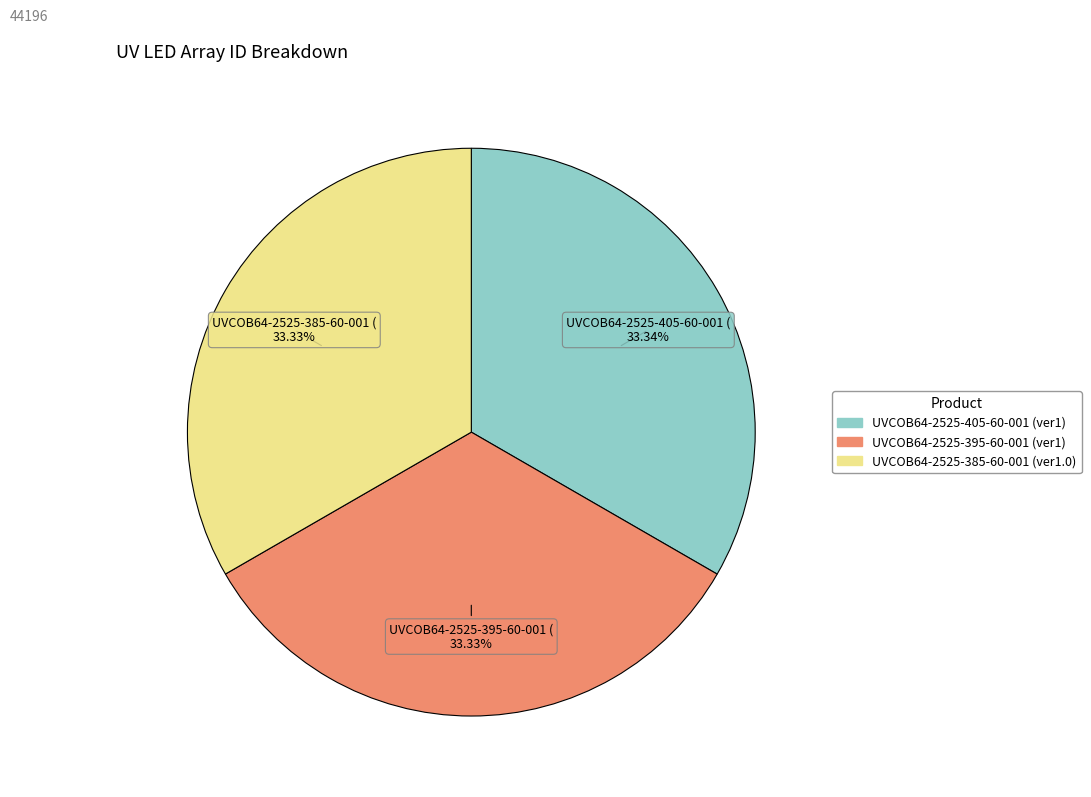

To the nearest percent, what portion does UVCOB64-2525-405-60-001 (ver1) represent?

33%